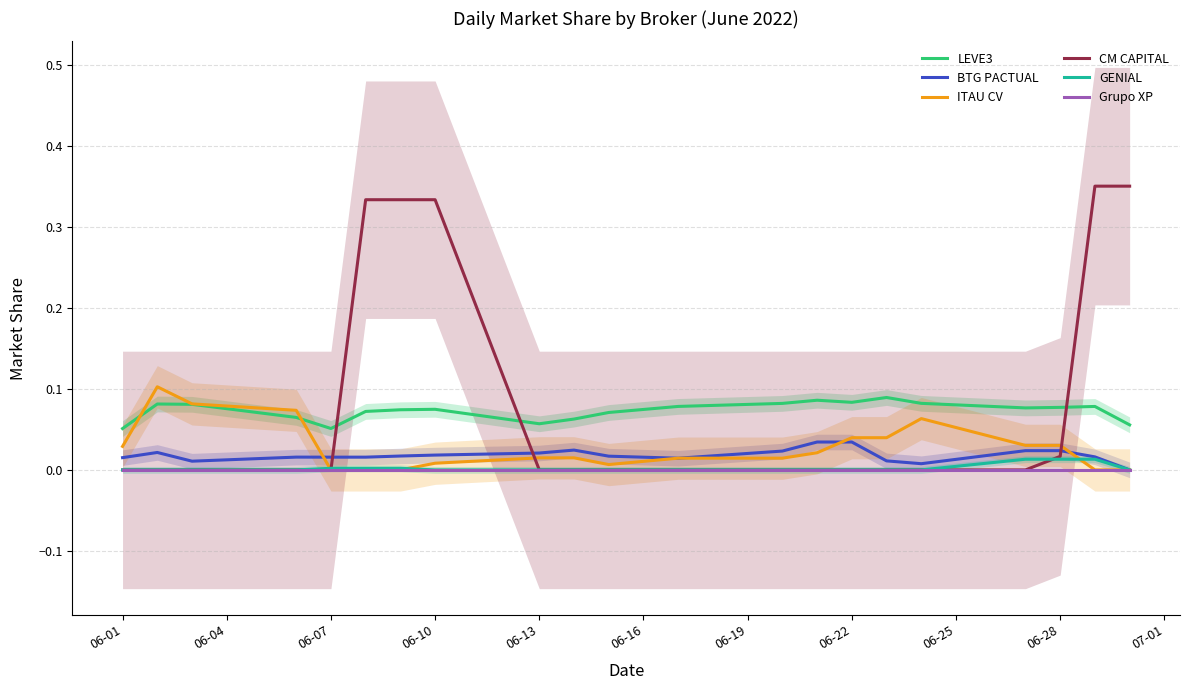

True or false: LEVE3 and GENIAL intersect in this chart.

False